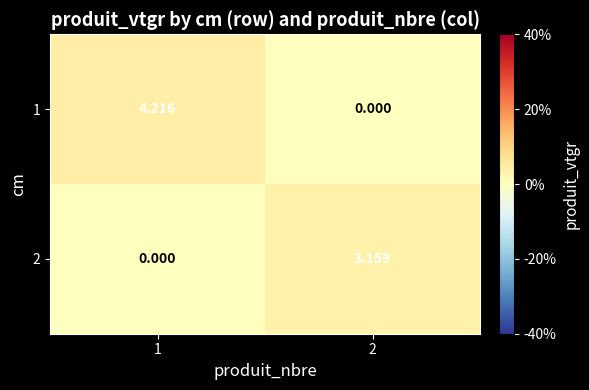

What is the total value across all series at 1?

4.2